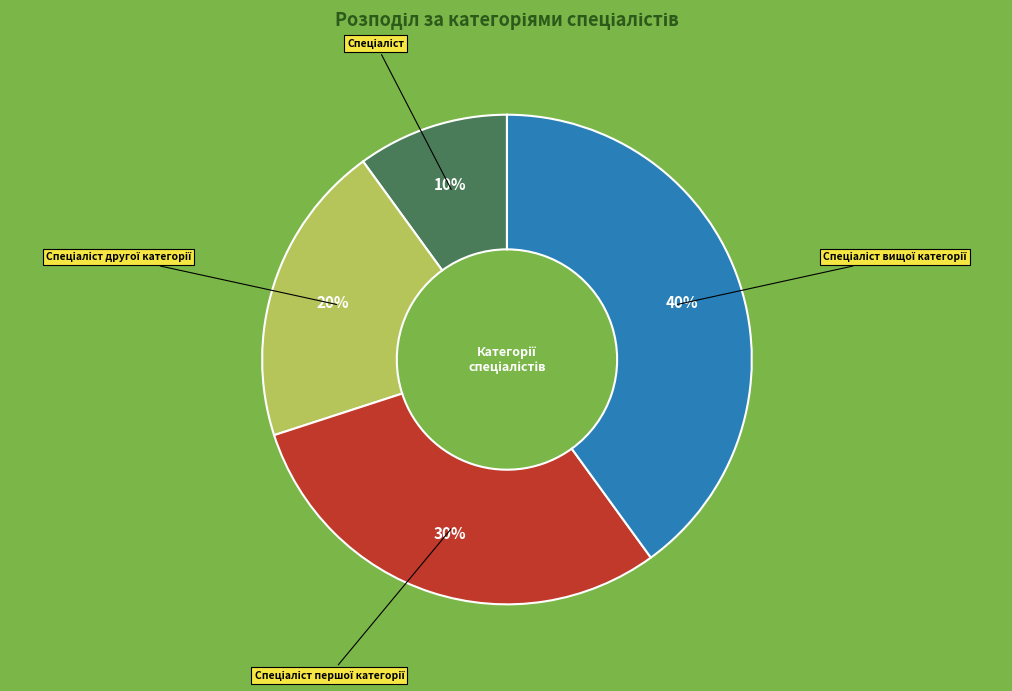

To the nearest percent, what is the difference between the largest and smallest slice percentages?

30%